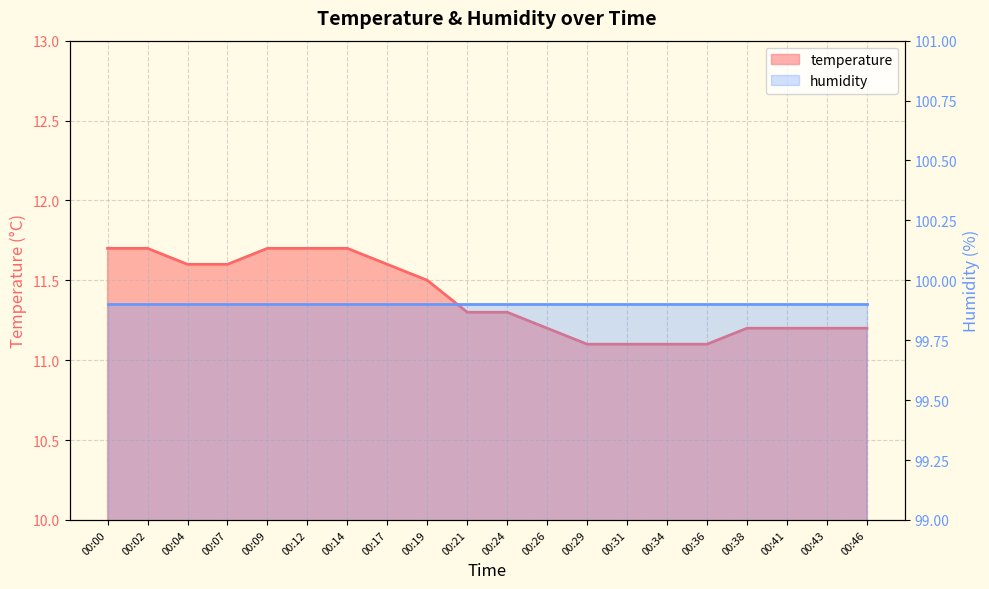

List the labels in order of value, largest first.

00:00, 00:02, 00:09, 00:12, 00:14, 00:04, 00:07, 00:17, 00:19, 00:21, 00:24, 00:26, 00:38, 00:41, 00:43, 00:46, 00:29, 00:31, 00:34, 00:36